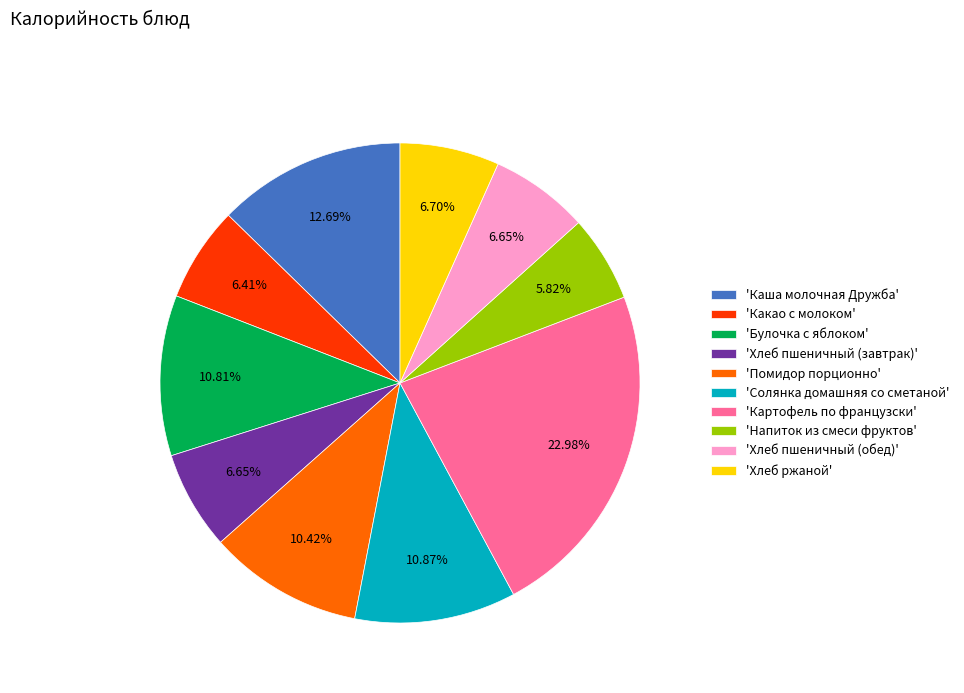

Combined, do 'Хлеб пшеничный (завтрак)' and 'Напиток из смеси фруктов' account for over 50%?

No